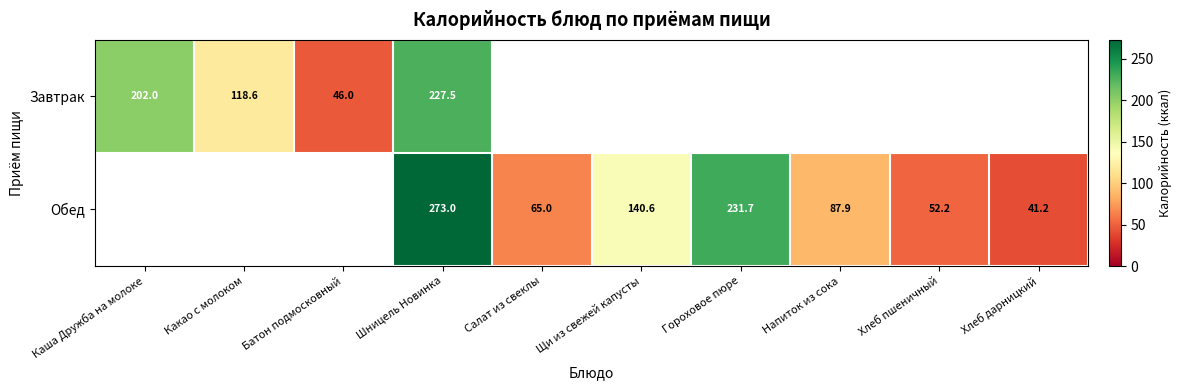

The Завтрак series shows 202.0 at Каша Дружба на молоке. True or false?

True